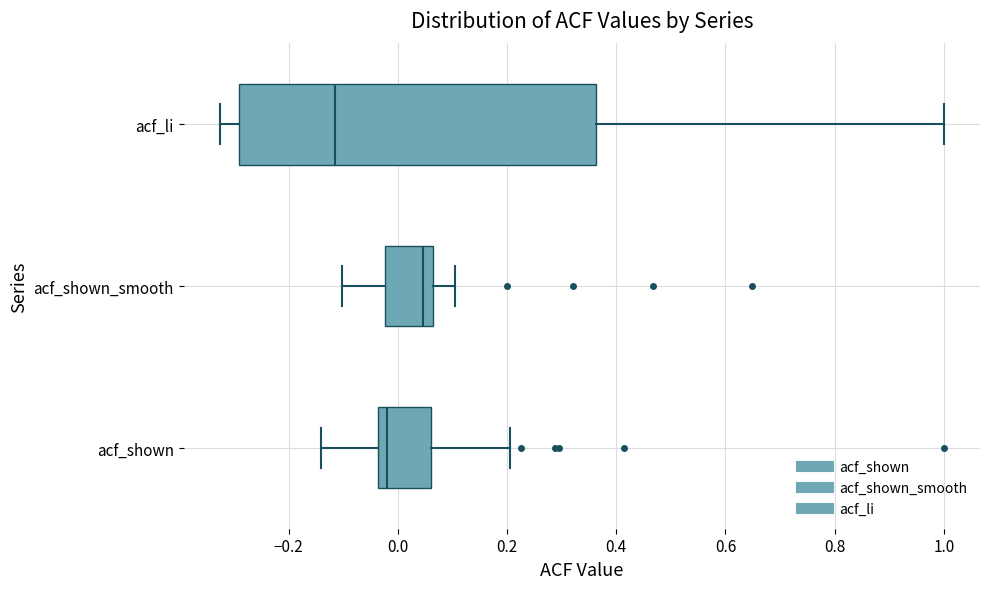

Which box's median line is the furthest to the right?

acf_shown_smooth